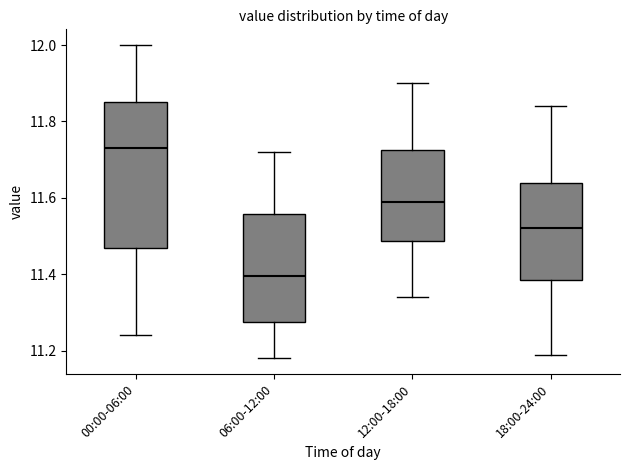

Which box has the highest median line?

00:00-06:00